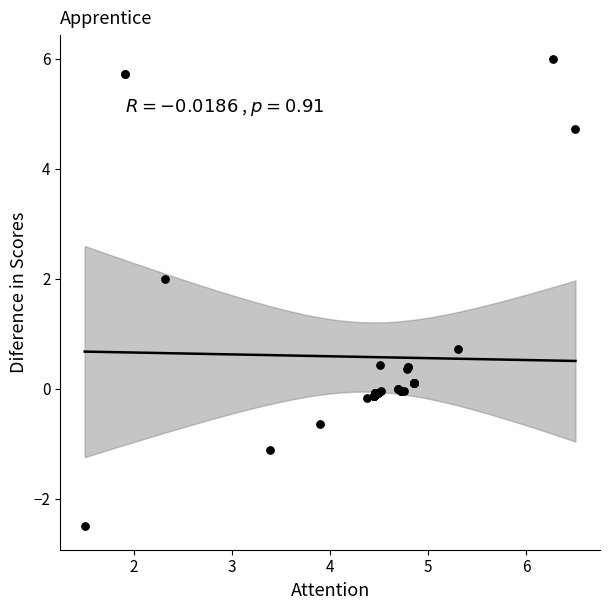

What Y value in the scatter plot is closest to 1?

0.7